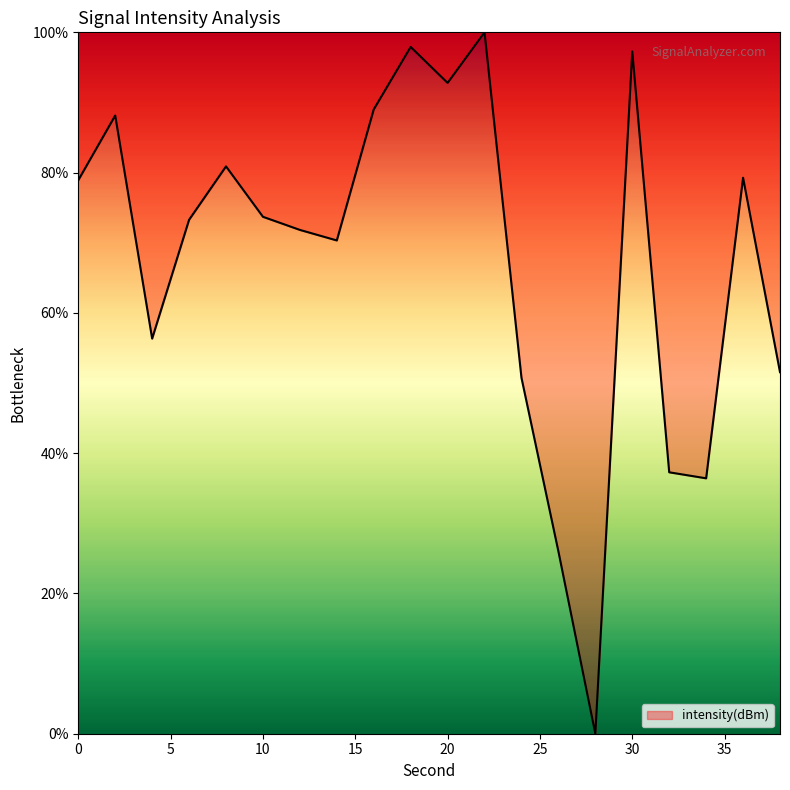

True or false: the data has more than 0 interior local peaks.

True